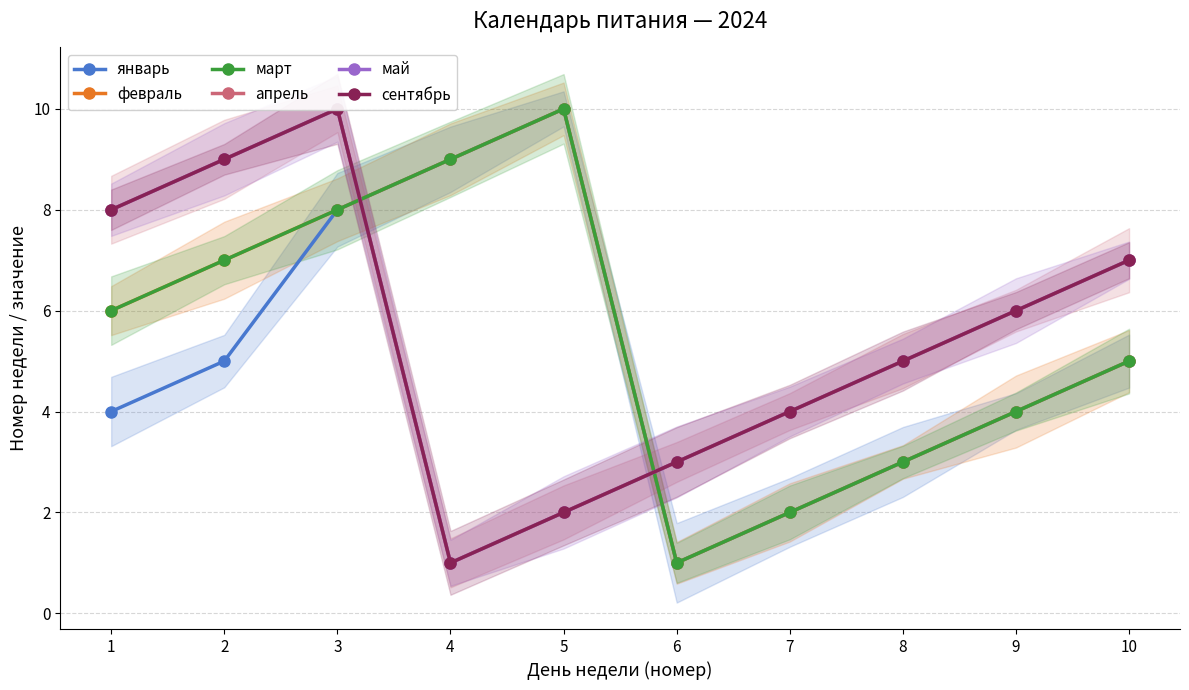

What is the total value across all series at 1?

40